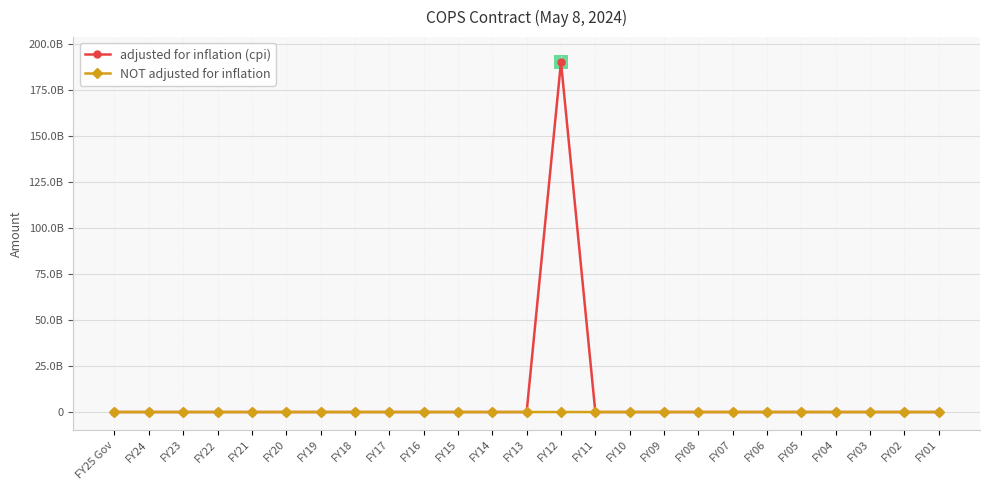

Where is adjusted for inflation (cpi) nearest to the value 95178070000?

FY08